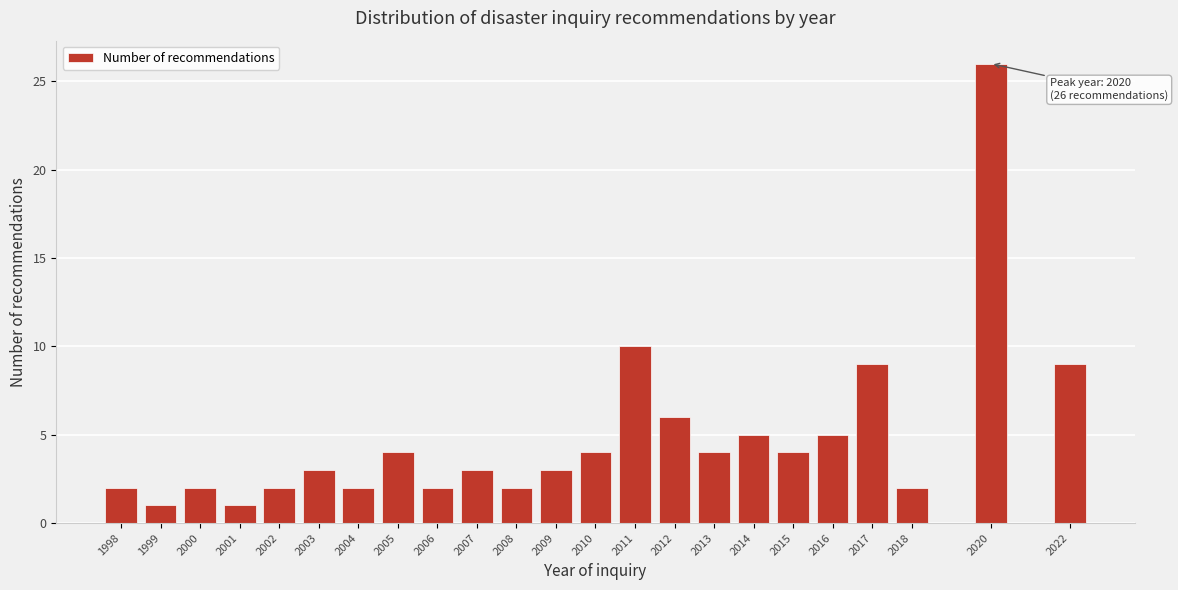

Reading right to left, extract all data points from this chart.

9	26	2	9	5	4	5	4	6	10	4	3	2	3	2	4	2	3	2	1	2	1	2